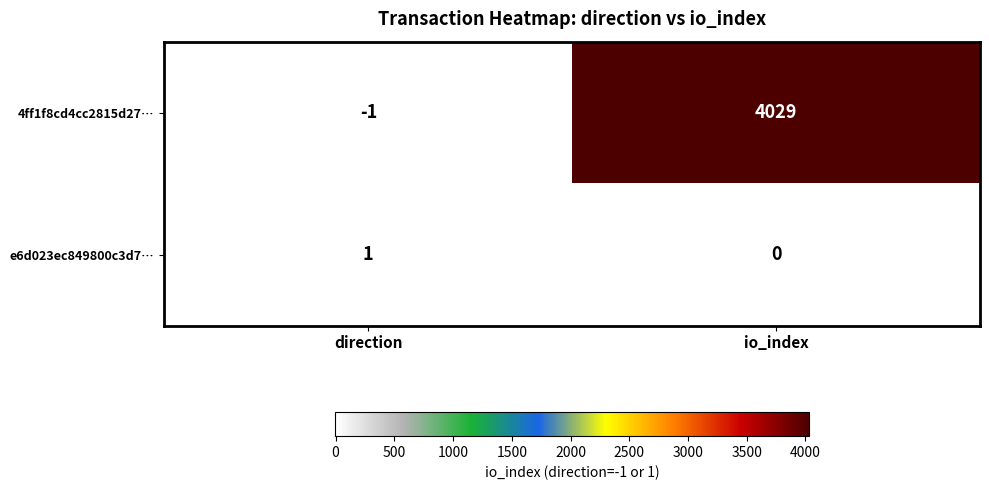

Is it true that e6d023ec849800c3d7… equals 1 at direction?

True